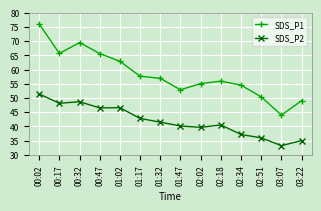

Which series has the largest range (max minus min)?

SDS_P1